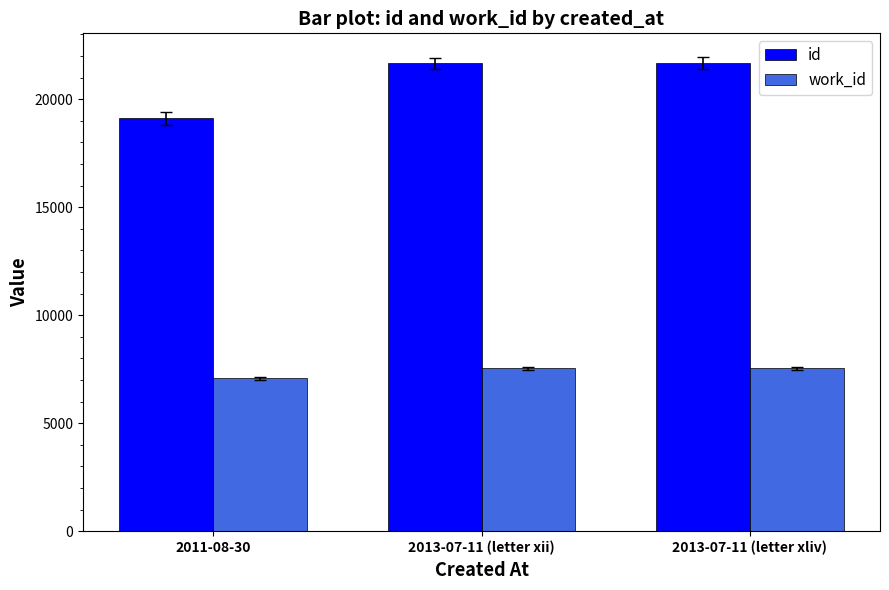

What value does the work_id series have at 2013-07-11 (letter xii)?

7541